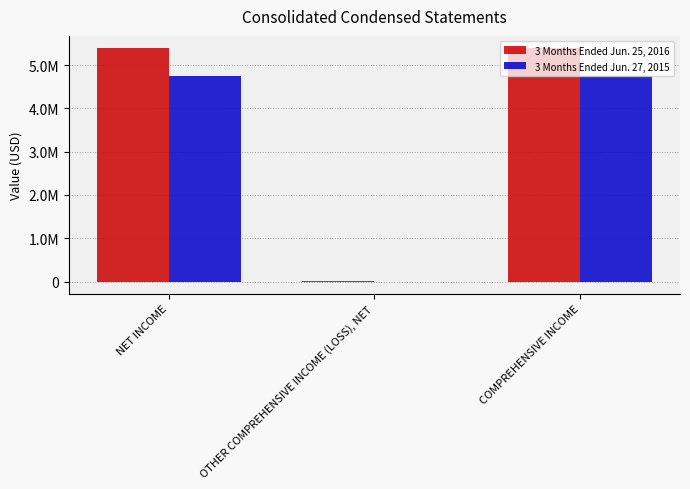

Which series changed the most between OTHER COMPREHENSIVE INCOME (LOSS), NET and COMPREHENSIVE INCOME?

3 Months Ended Jun. 25, 2016